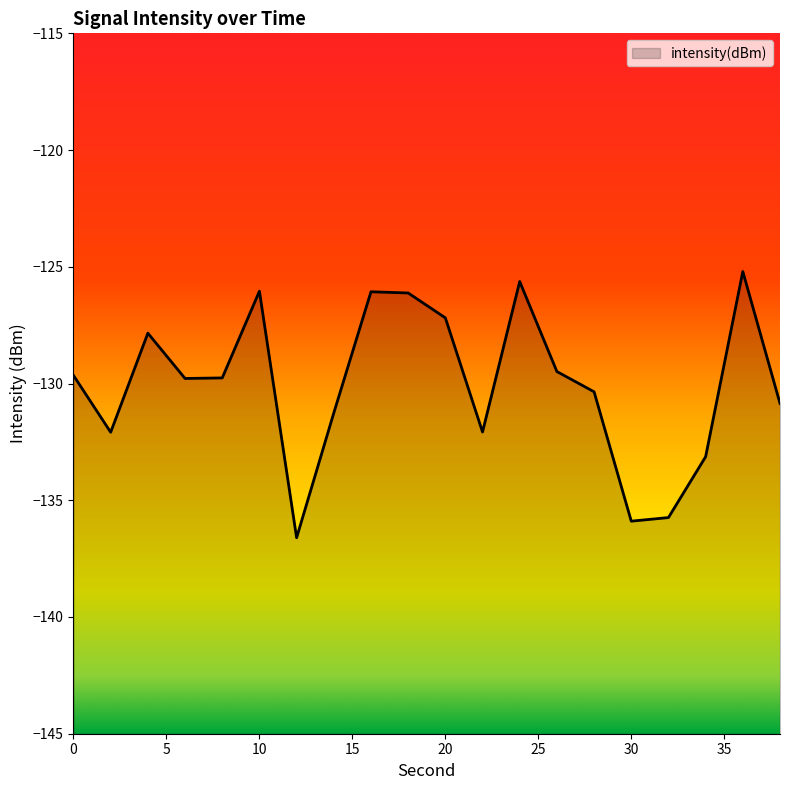

Where is the first local maximum?

4